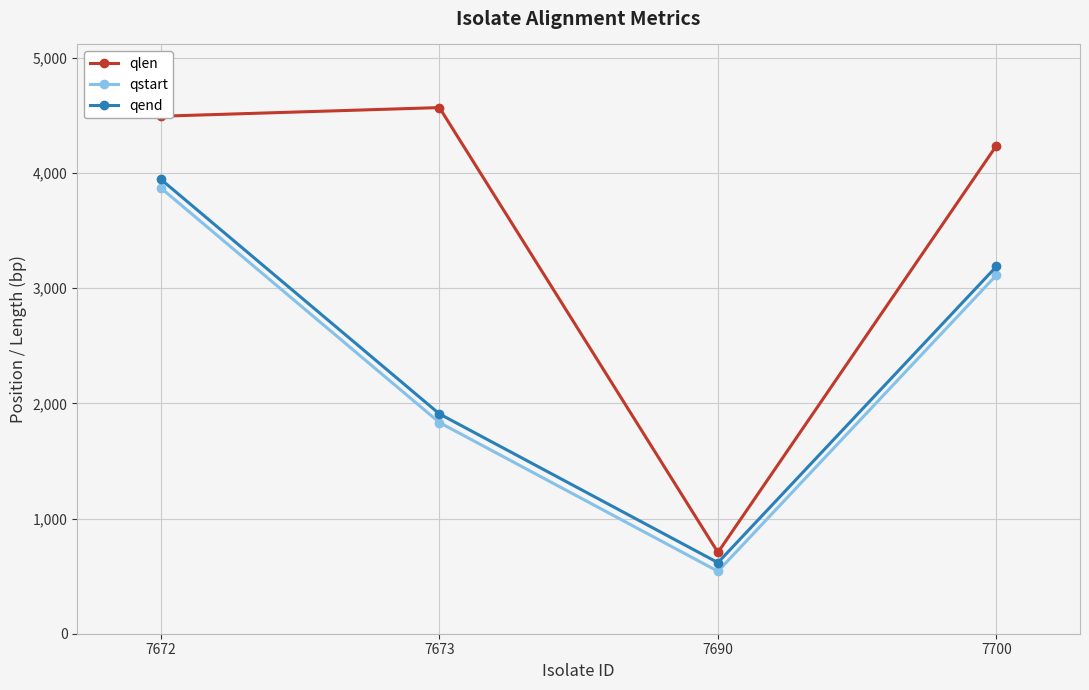

True or false: qlen and qend intersect in this chart.

False